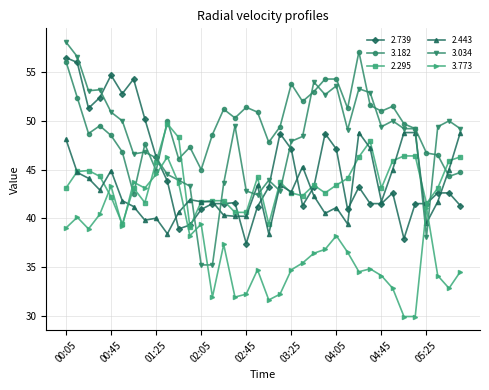

What is the lowest value of the 3.034 series?

35.2